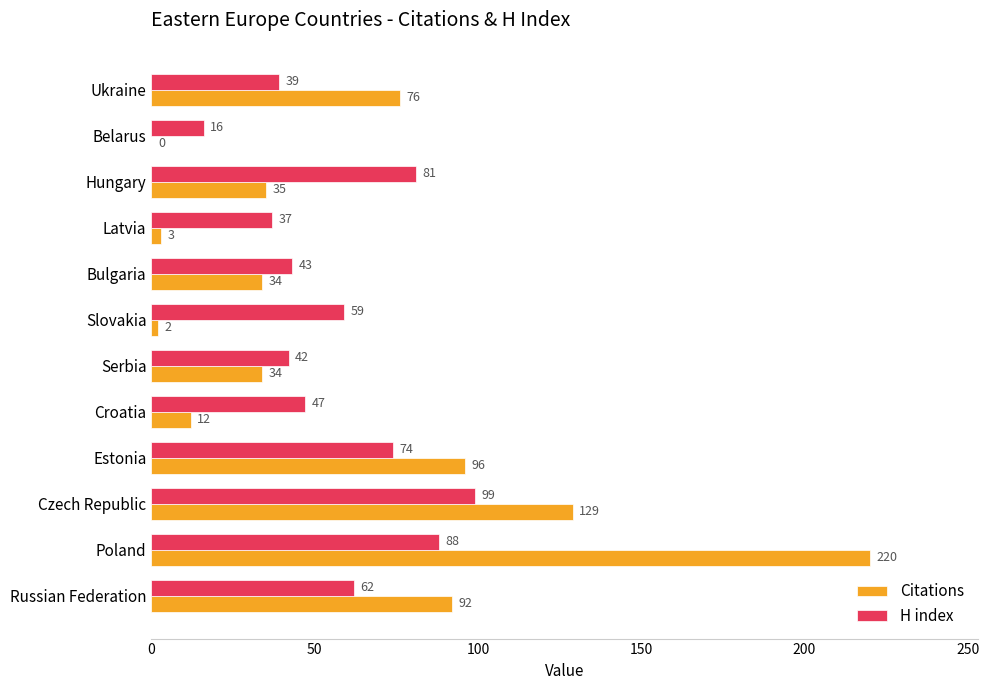

The value of Citations at Slovakia is 2. True or false?

True